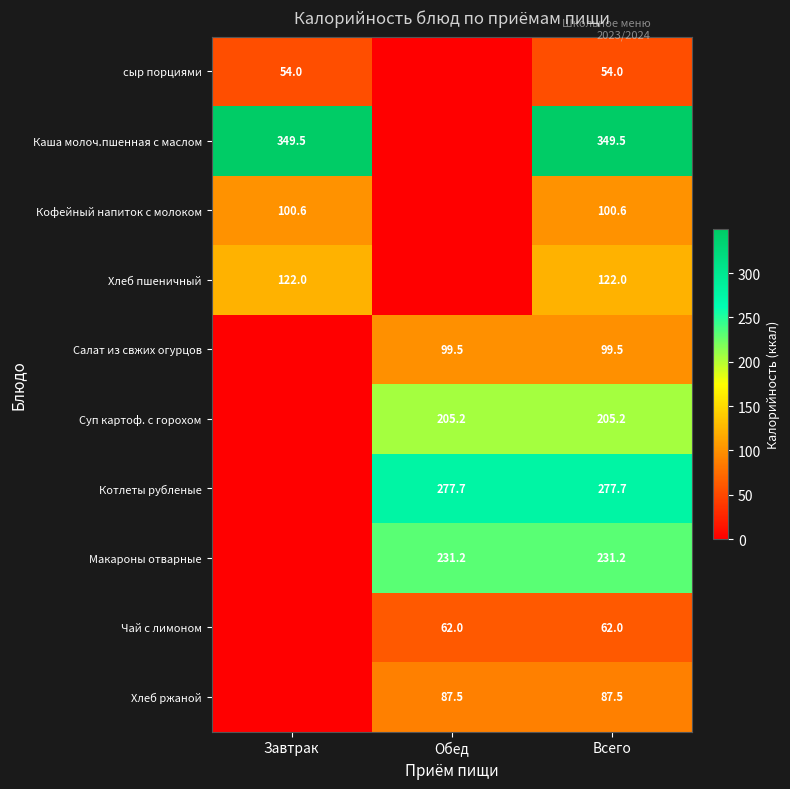

Is the value of Макароны отварные at Обед greater than the value of Каша молоч.пшенная с маслом at Всего?

No